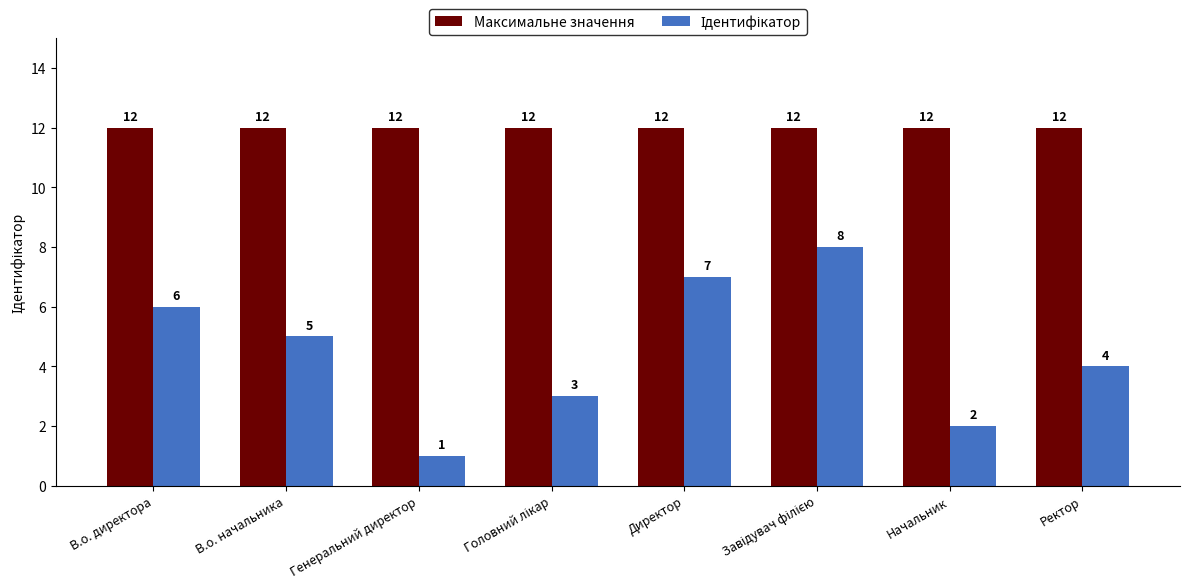

The value of Максимальне значення at Начальник is 4. True or false?

False